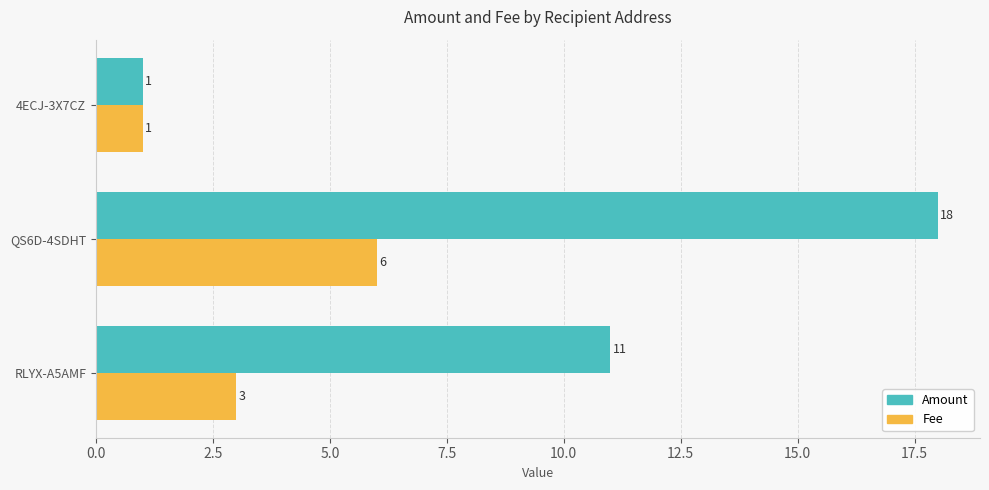

What are all the series names shown in the legend?

Amount, Fee